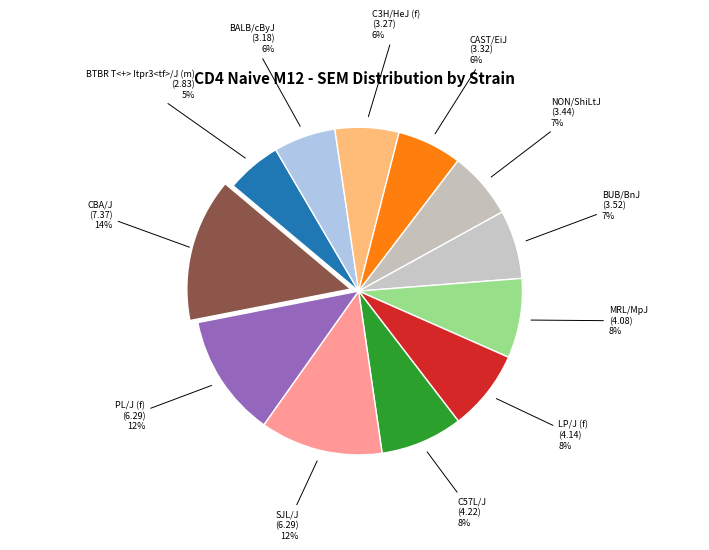

Is it true that SJL/J is 12% of the pie?

True